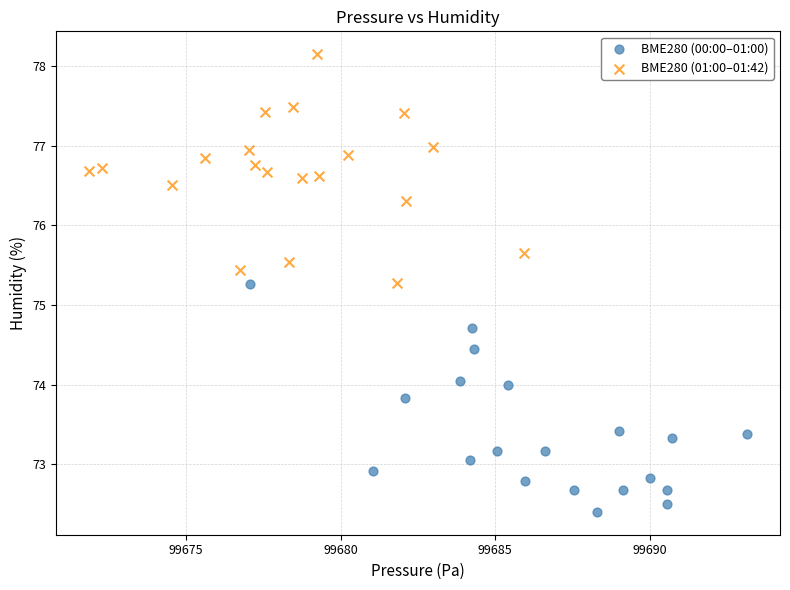

Which series contains the highest Y value?

BME280 (01:00–01:42)